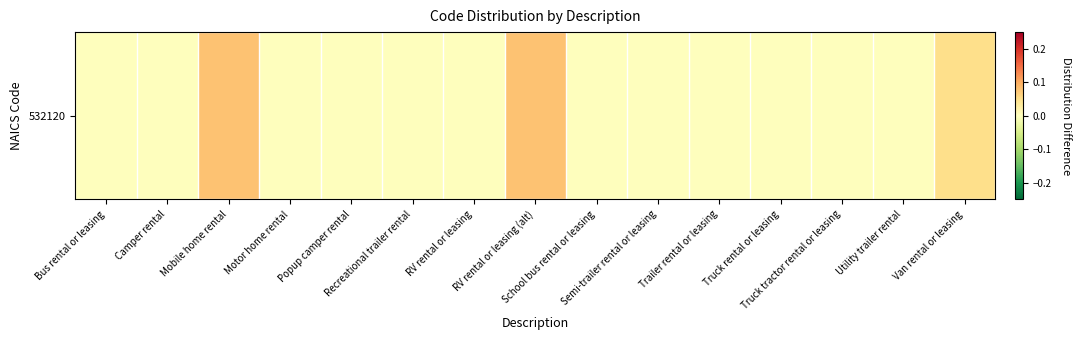

Which has a higher value, RV rental or leasing (alt) or Camper rental?

RV rental or leasing (alt)